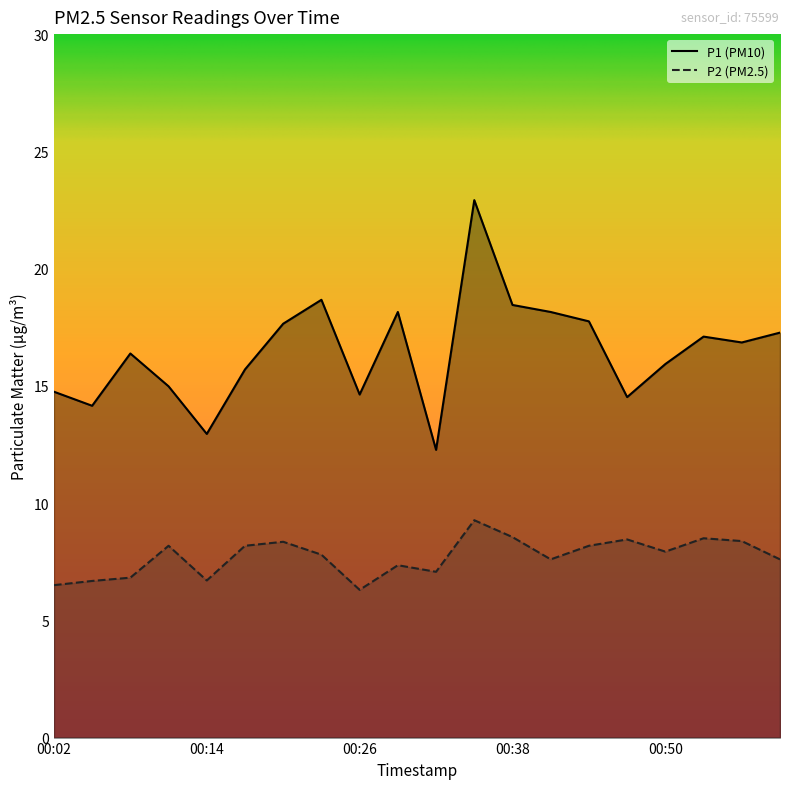

What is the value of the P2 point at the 3rd from the left?

6.8